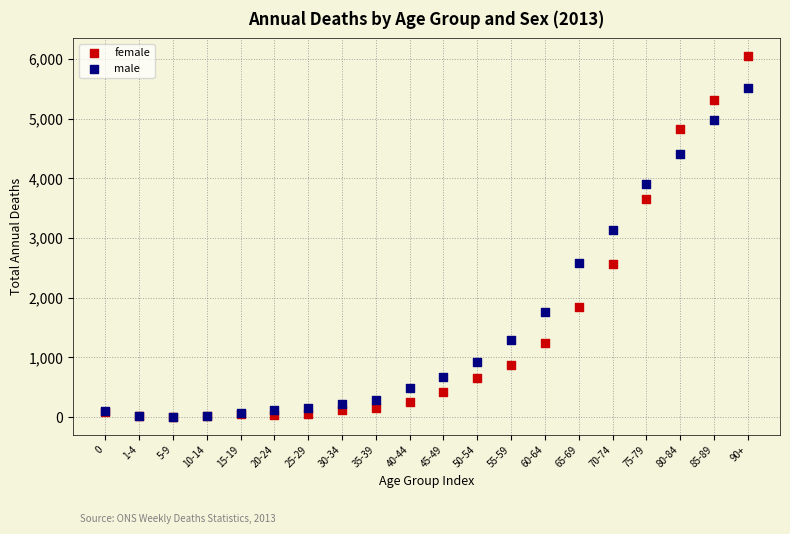

In the female series, what Y value is closest to 3026?

2574